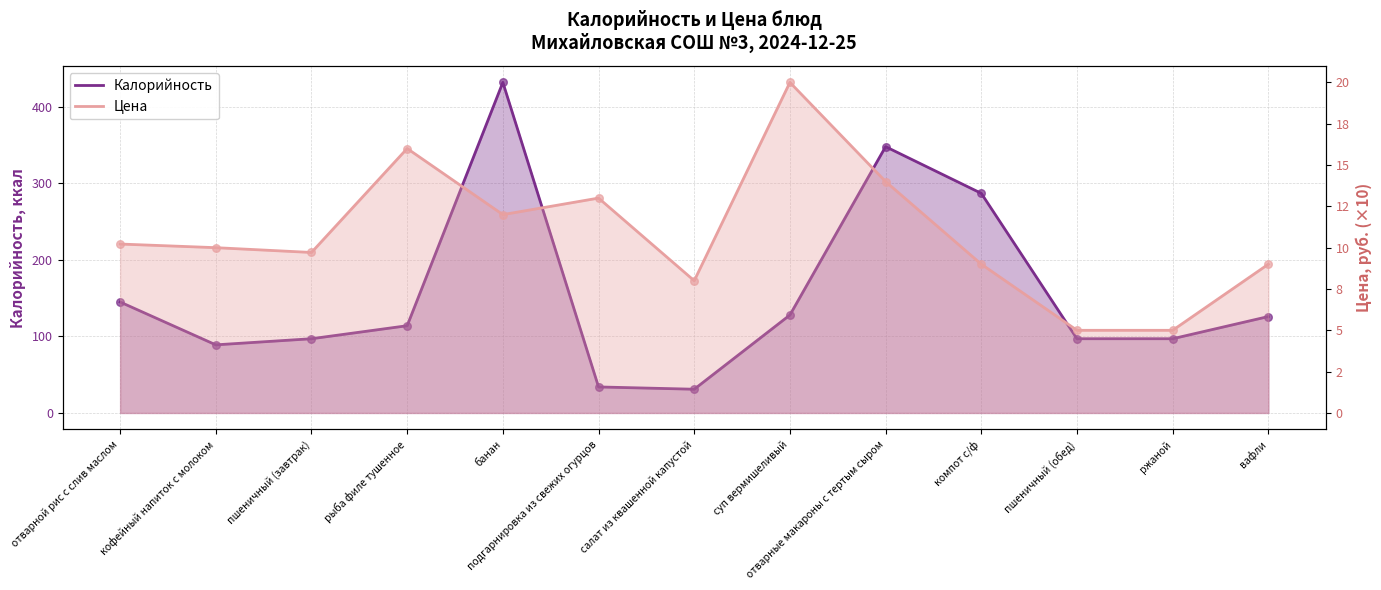

Which series contains the lowest Y value?

Калорийность